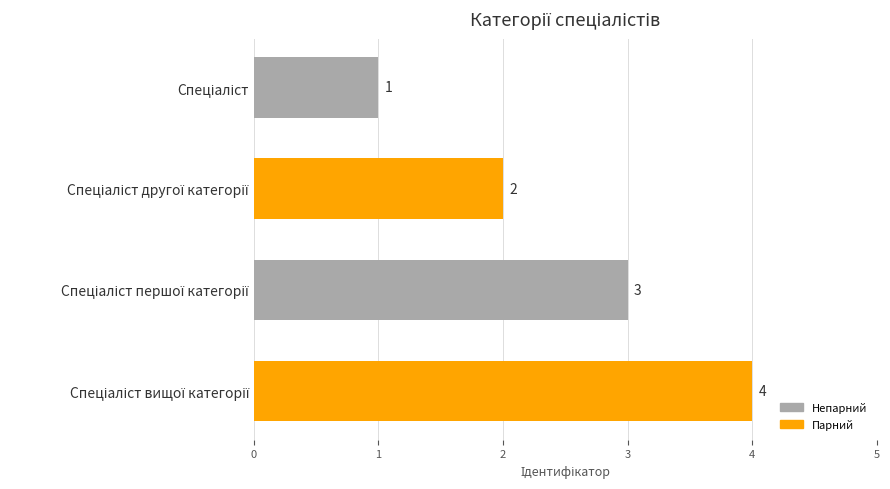

What is the sum of all values?

10